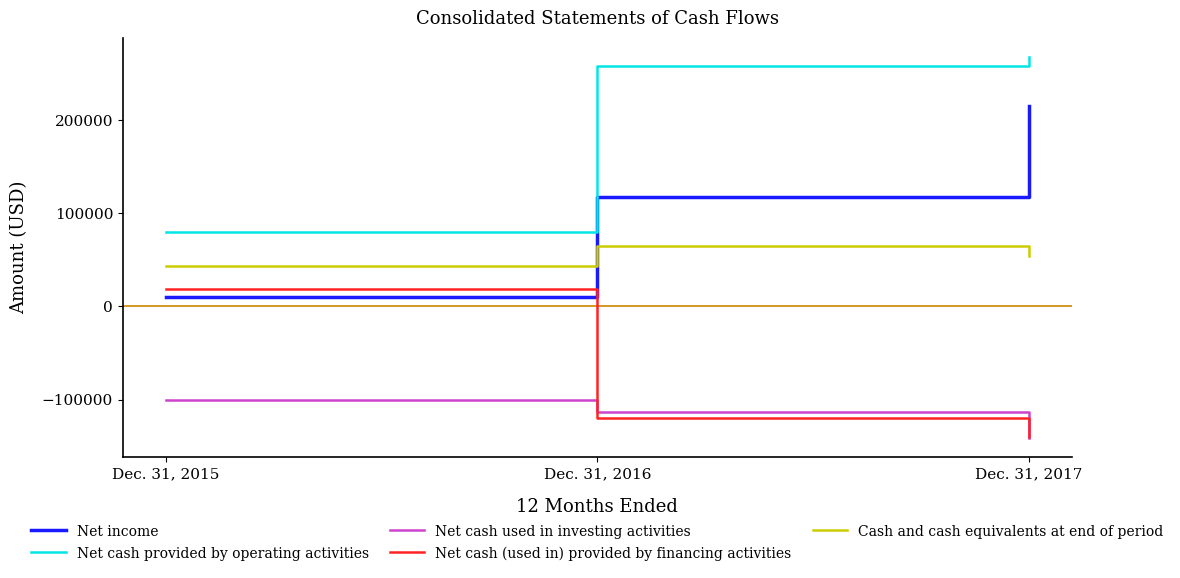

True or false: Cash and cash equivalents at end of period has a value of 57133 at Dec. 31, 2015.

False